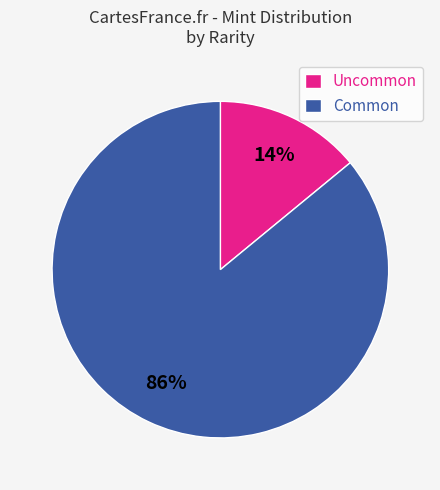

Is the sum of Uncommon and Common greater than half?

Yes